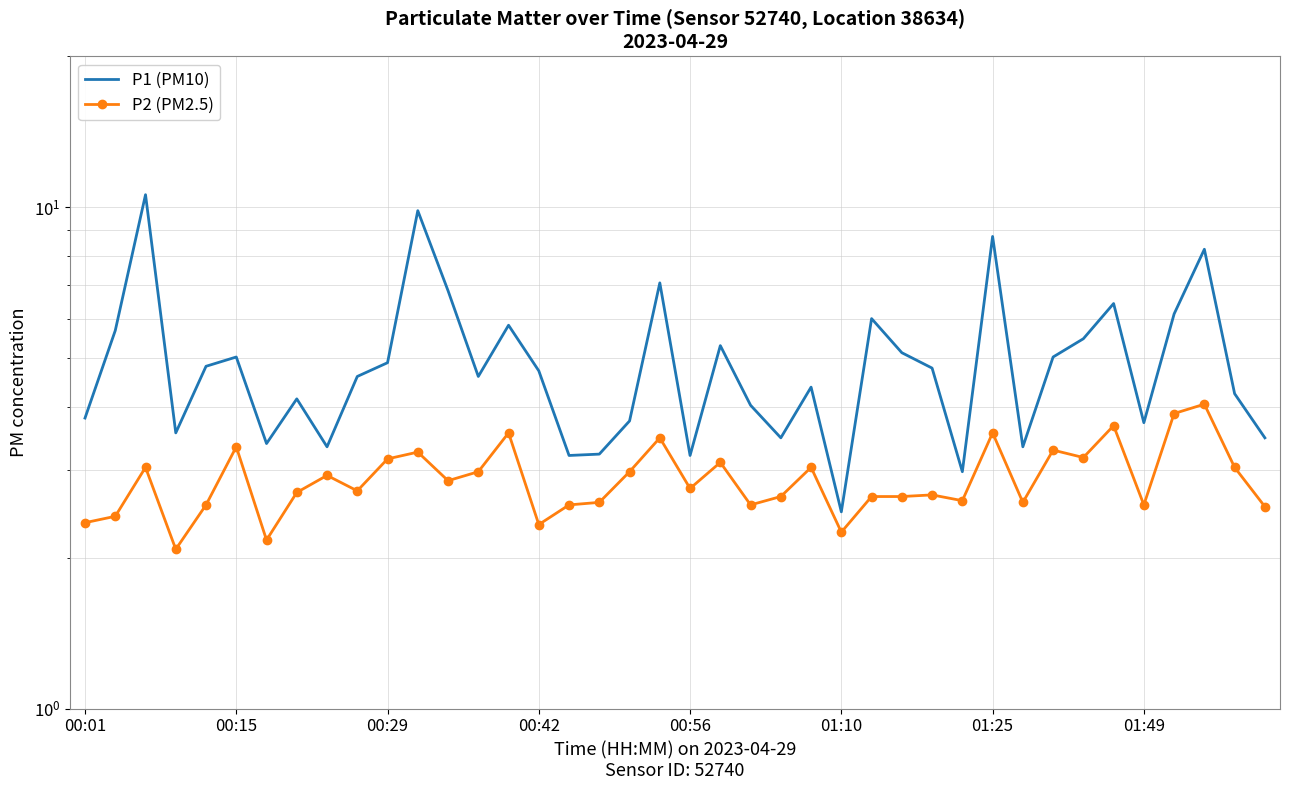

Which has a higher value, 00:29 or 18?

00:29